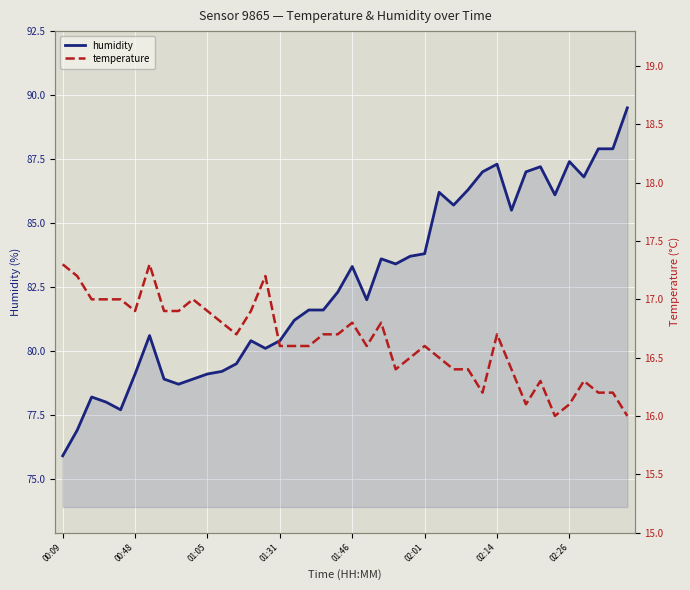

At how many categories does at least one series exceed 35?

40